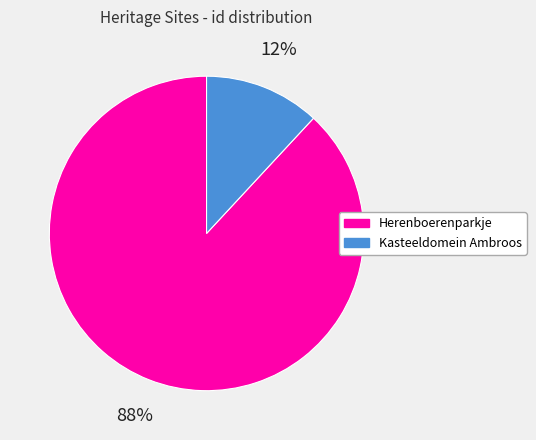

What is the largest slice in the pie chart?

Herenboerenparkje